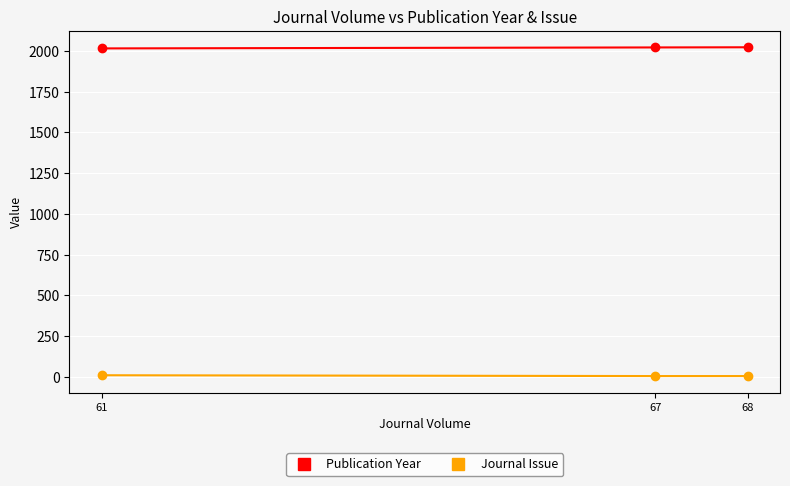

Rank the series by their maximum value, from lowest to highest.

Journal Issue, Publication Year